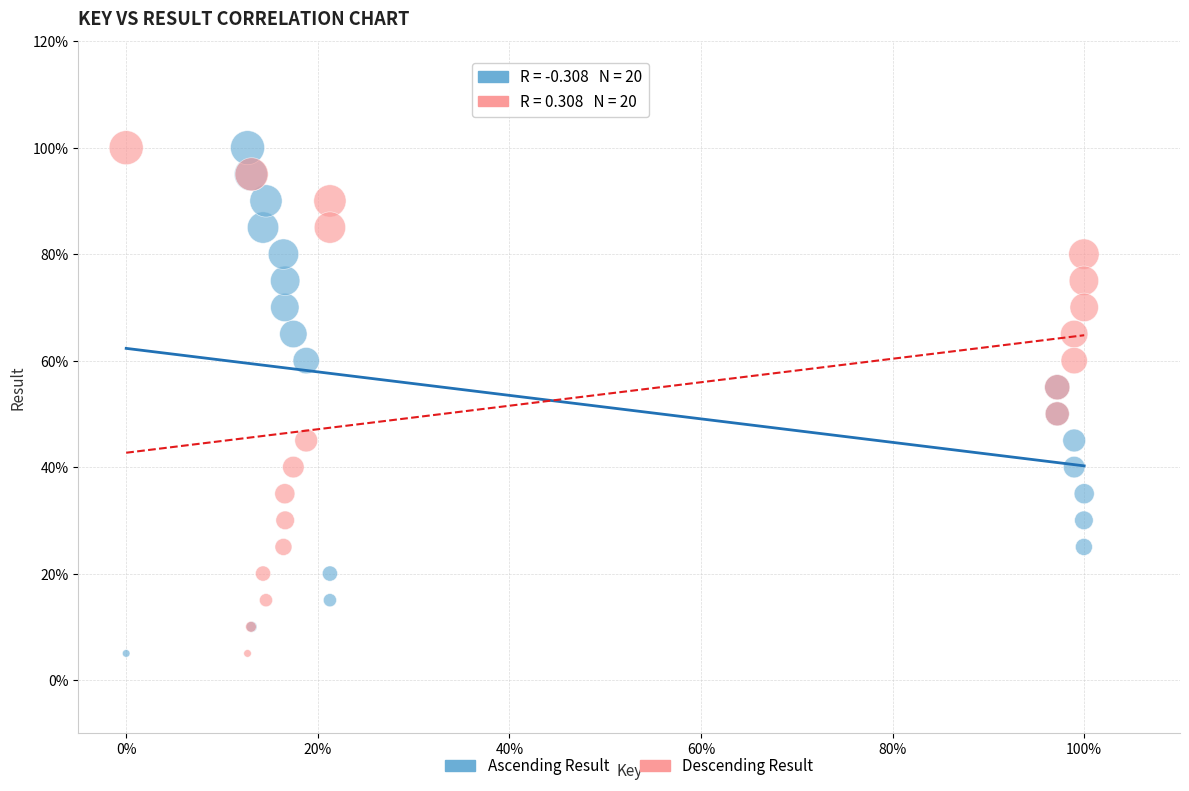

What are all the series names shown in the legend?

Ascending Result, Descending Result